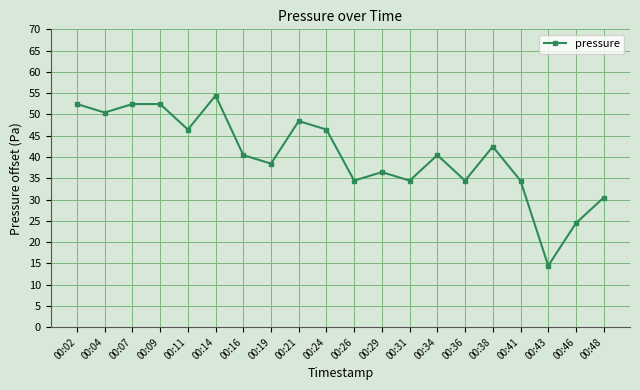

Does the chart have visible grid lines?

Yes